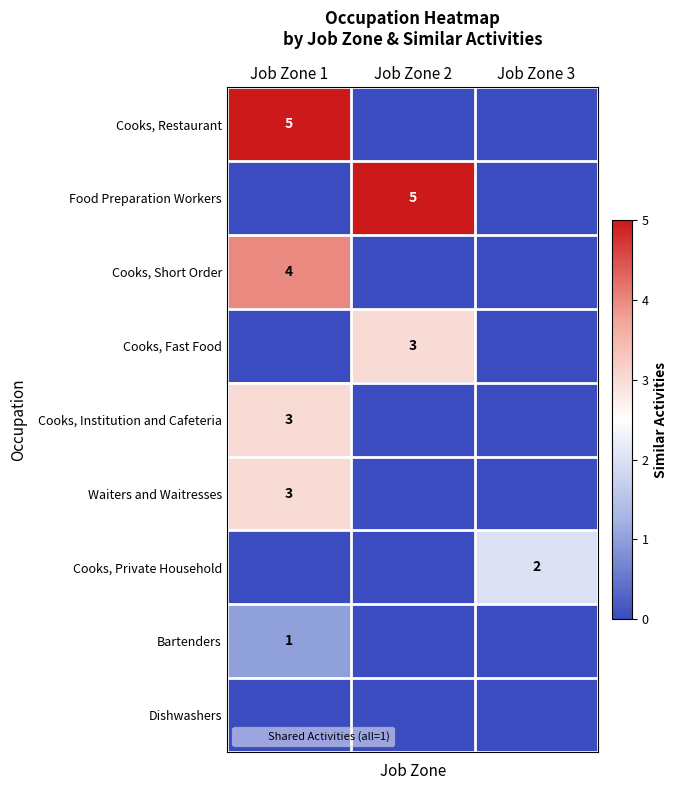

How many values in Waiters and Waitresses are above zero?

1